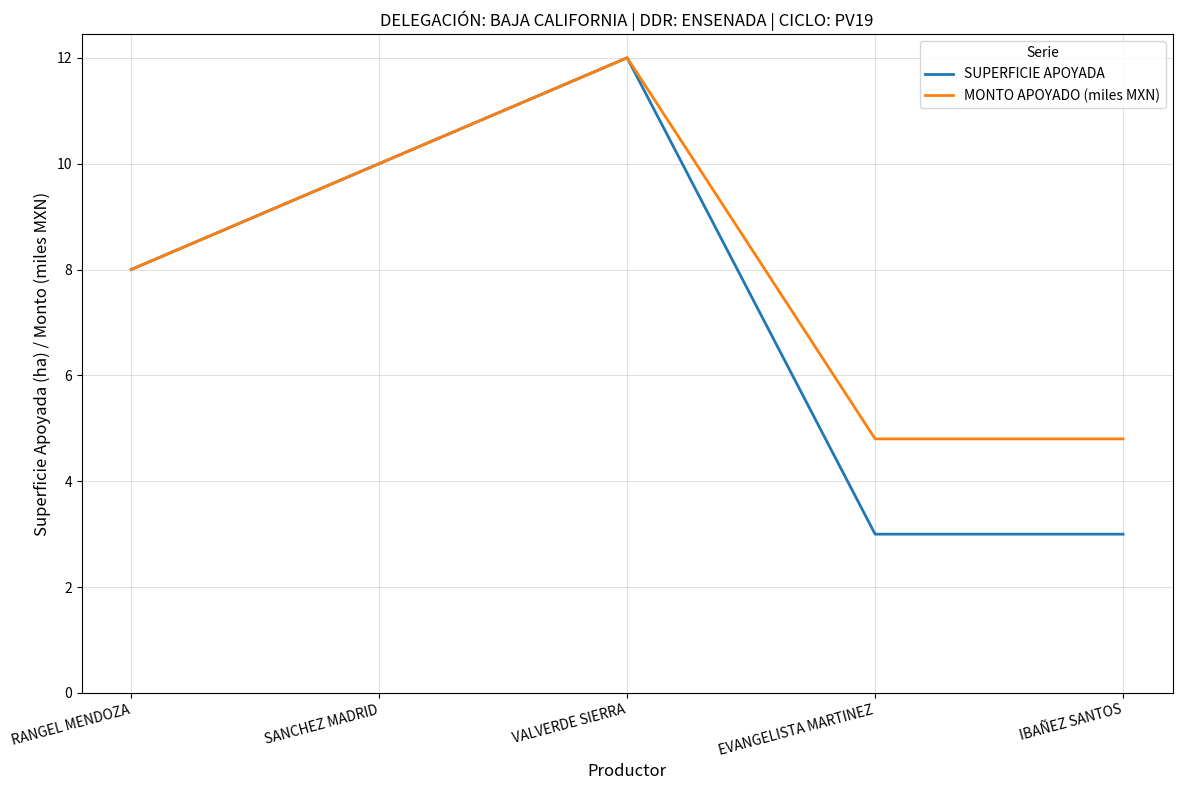

Reading left to right, transcribe all the data shown in this chart.

SUPERFICIE APOYADA: 8.0	10.0	12.0	3.0	3.0
MONTO APOYADO (miles MXN): 8.0	10.0	12.0	4.8	4.8